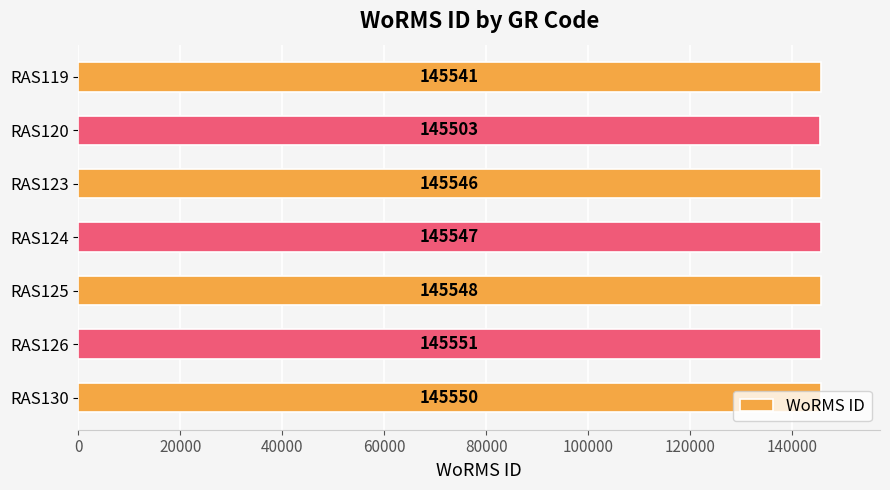

What is the greatest value displayed?

145551